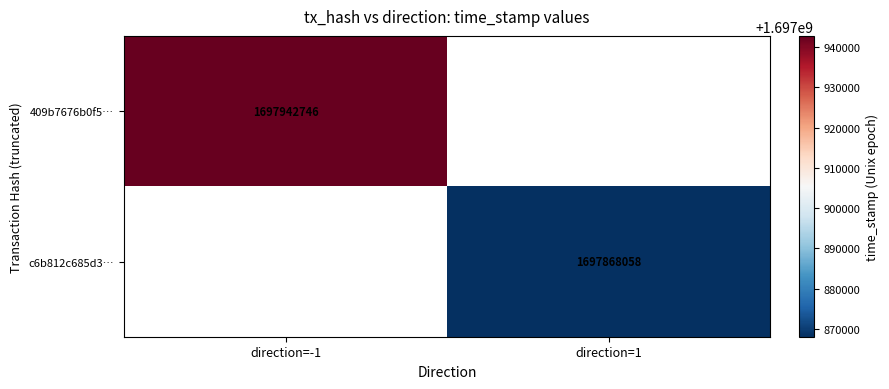

True or false: 409b7676b0f5… has a value of 2272994592 at direction=-1.

False